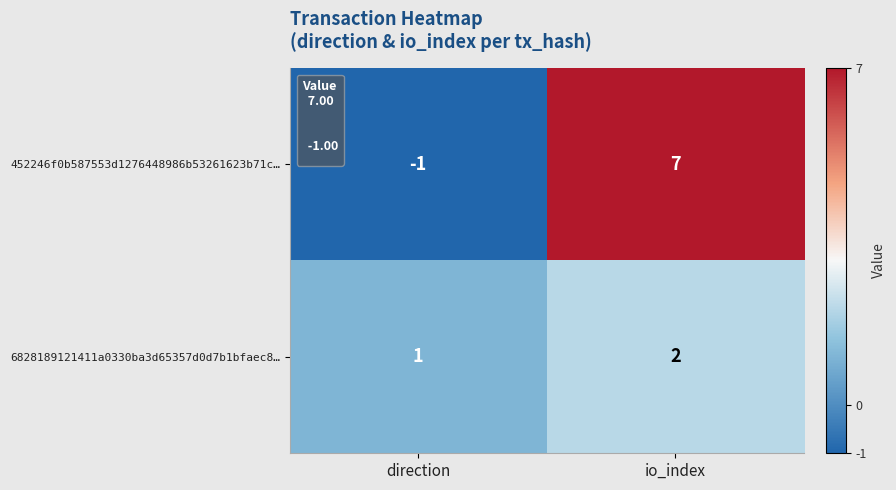

The 6828189121411a0330ba3d65357d0d7b1bfaec8… series shows 1 at direction. True or false?

True